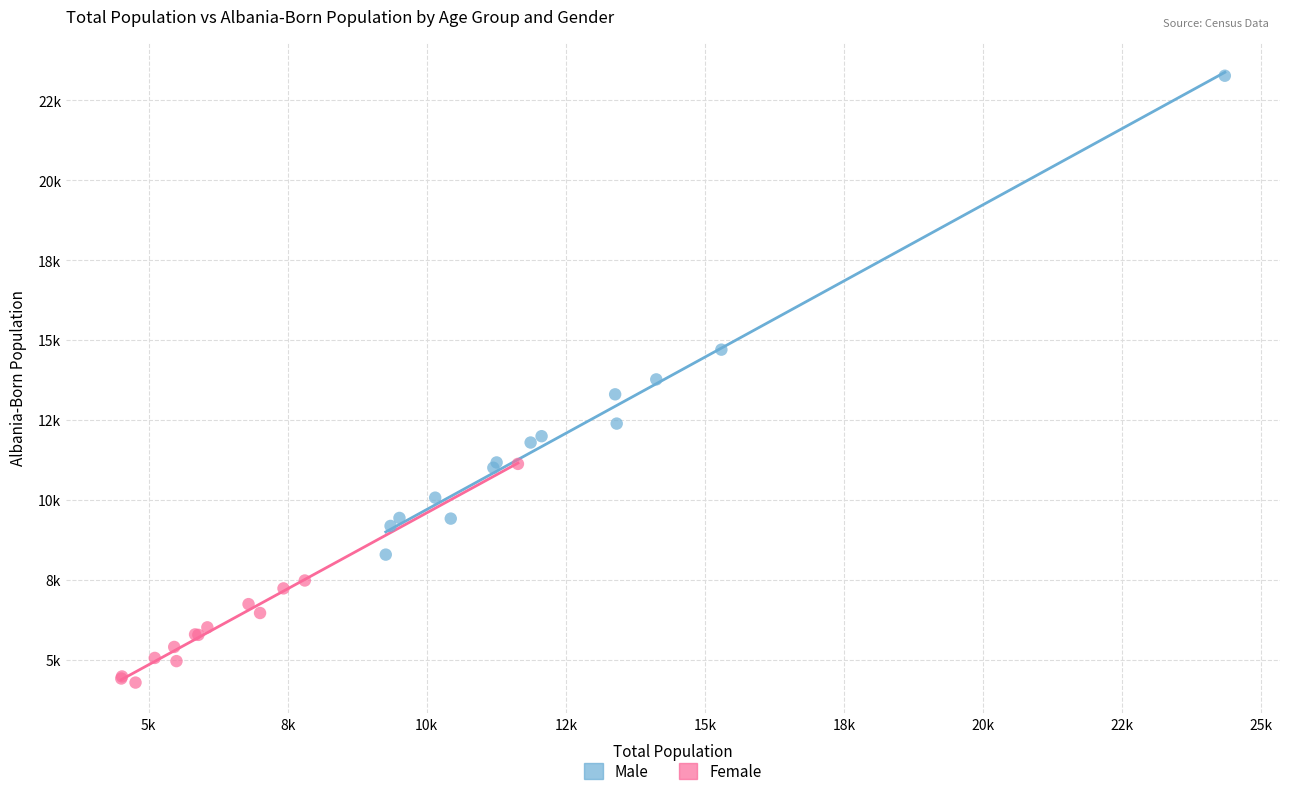

Which series contains the lowest Y value?

Female